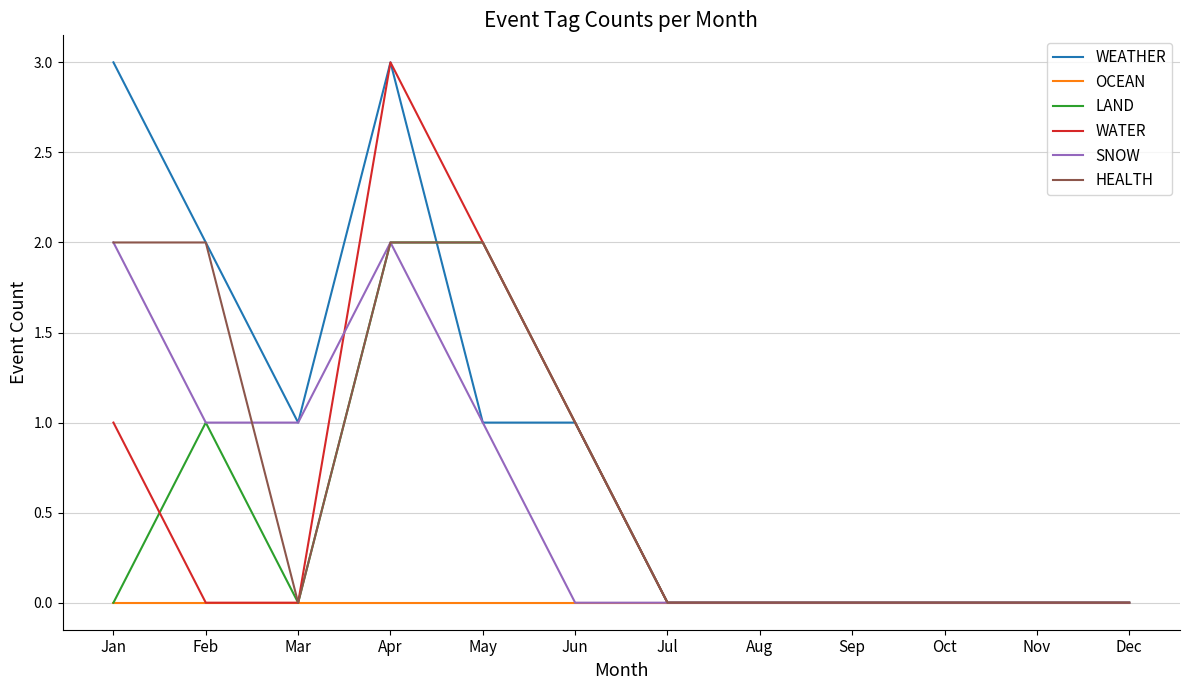

True or false: HEALTH has a value of 1 at Oct.

False